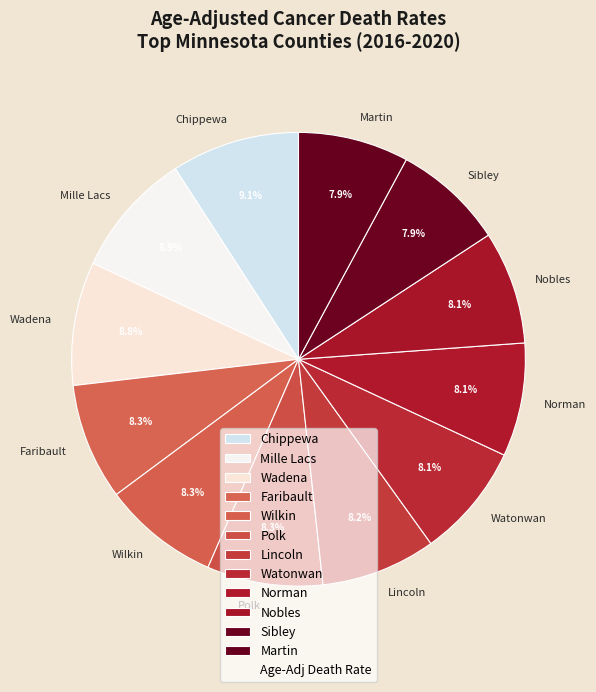

What is the ratio of the value at Nobles to the value at Wilkin?

1.0